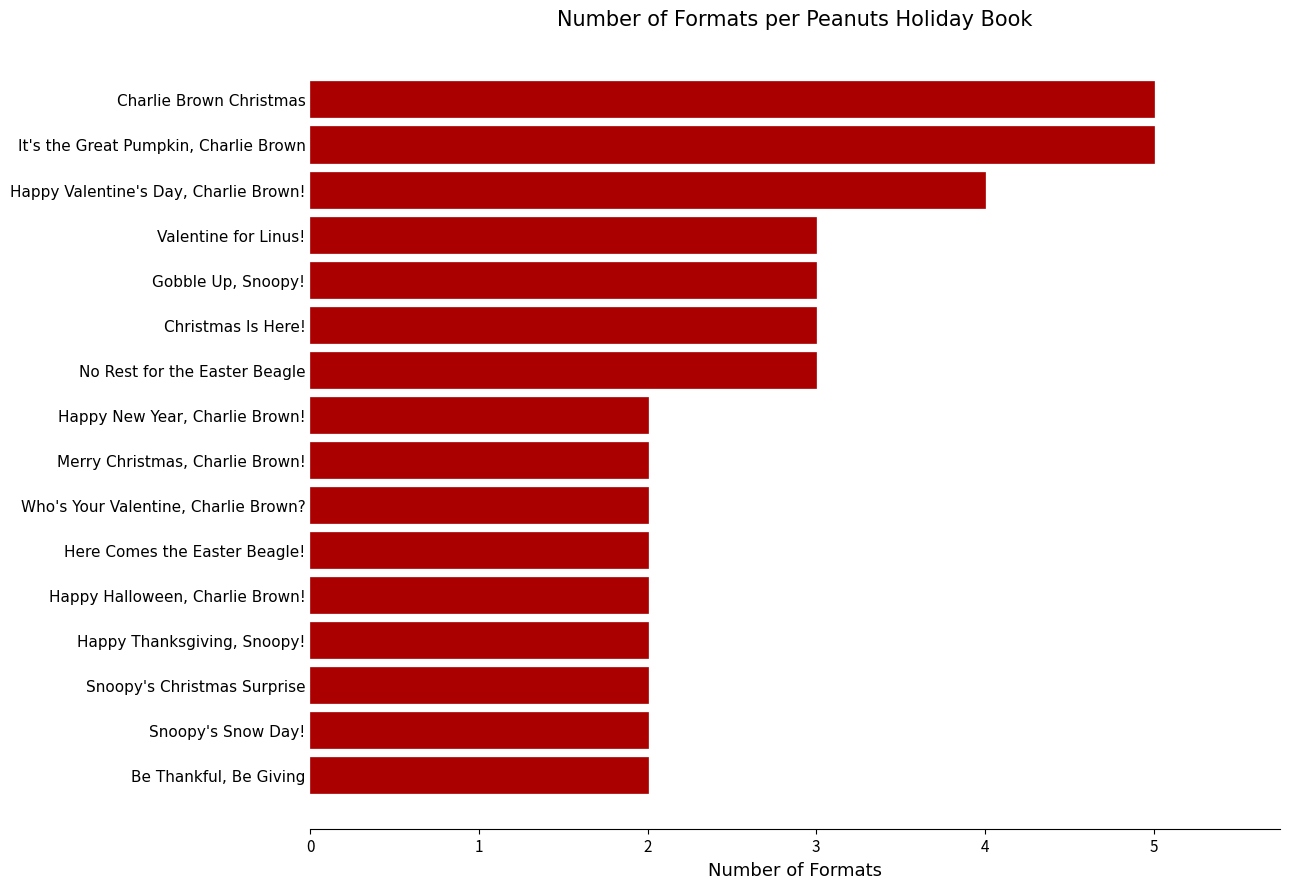

What is the difference between the maximum and second lowest values?

3